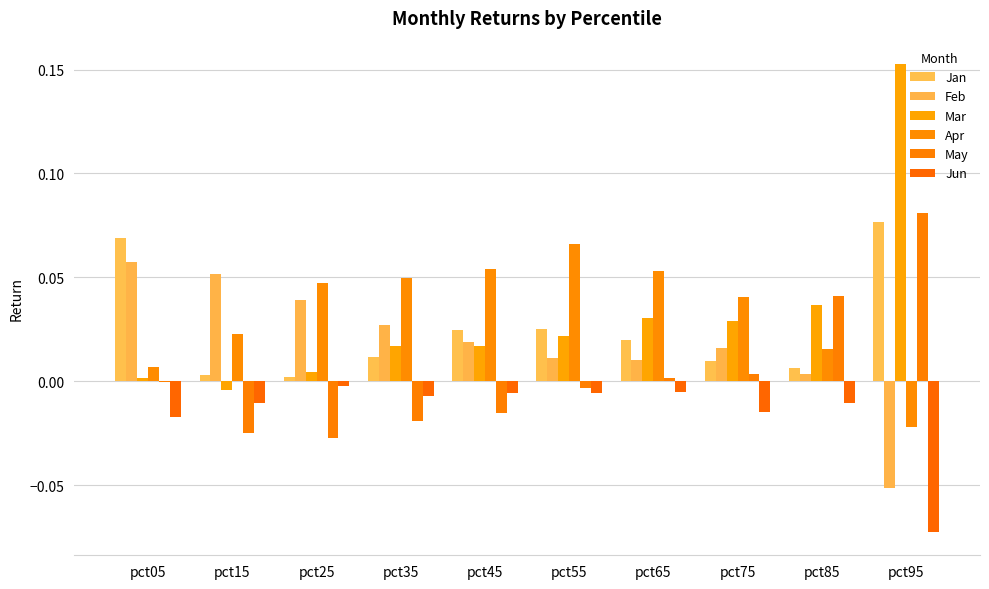

What is the spread (max minus min) of values at pct55?

0.1